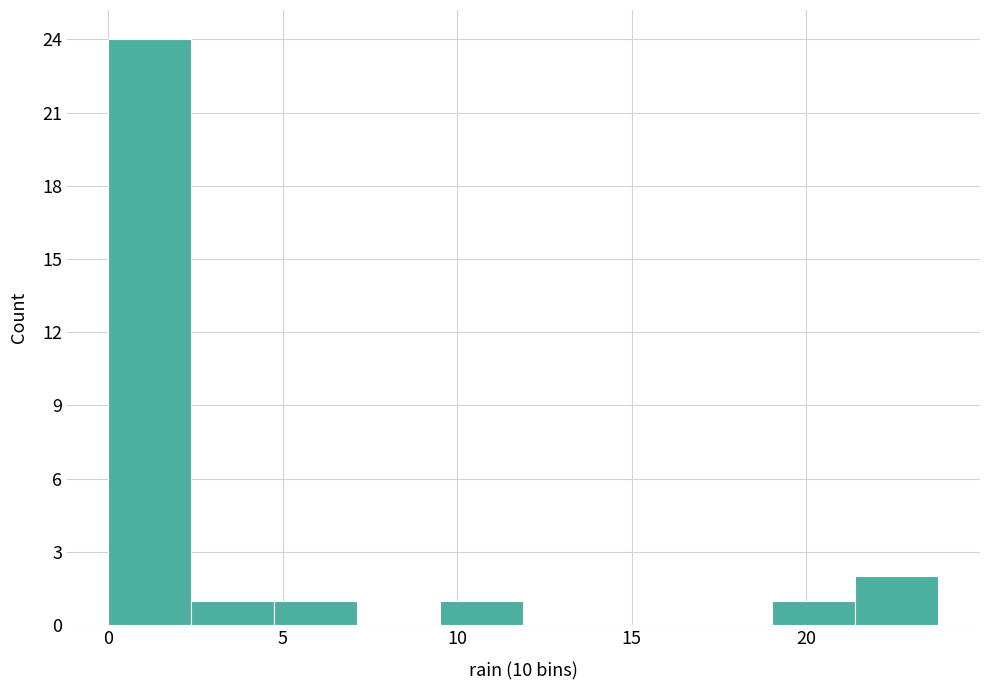

Reading left to right, transcribe this chart: for each bar, give the range it covers on the x-axis and its height. Neither the bar edges nor the heights are printed on the chart, so give them approximately, as read against the axes.

0.0 to 2.5: 24
2.5 to 5.0: 1
5.0 to 7.0: 1
7.0 to 9.5: 0
9.5 to 12.0: 1
12.0 to 14.5: 0
14.5 to 16.5: 0
16.5 to 19.0: 0
19.0 to 21.5: 1
21.5 to 24.0: 2